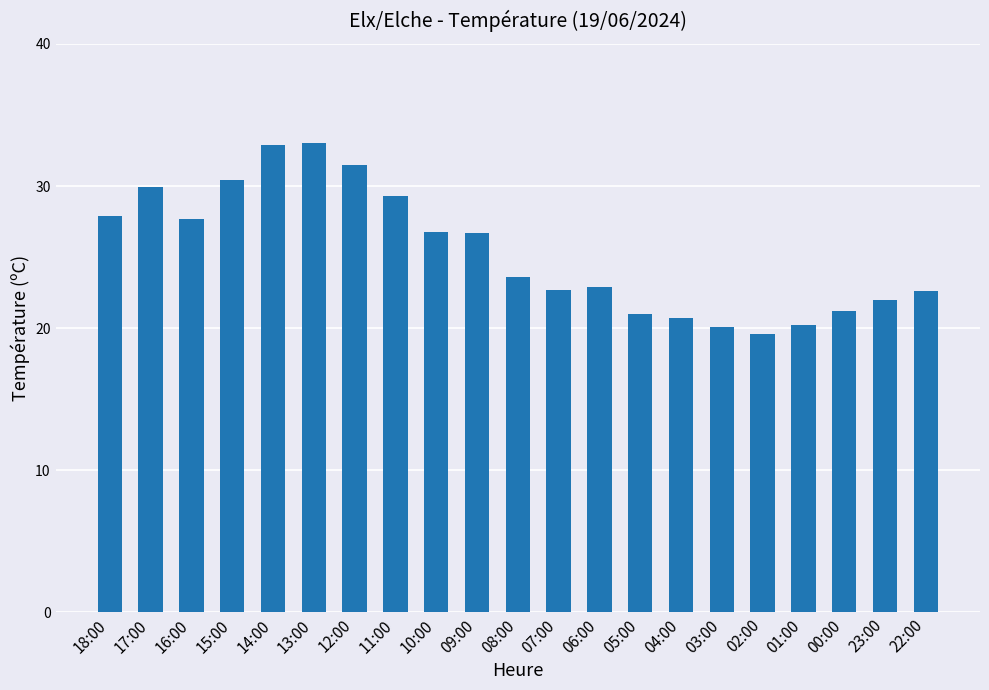

Between 13:00 and 16:00, which is larger?

13:00